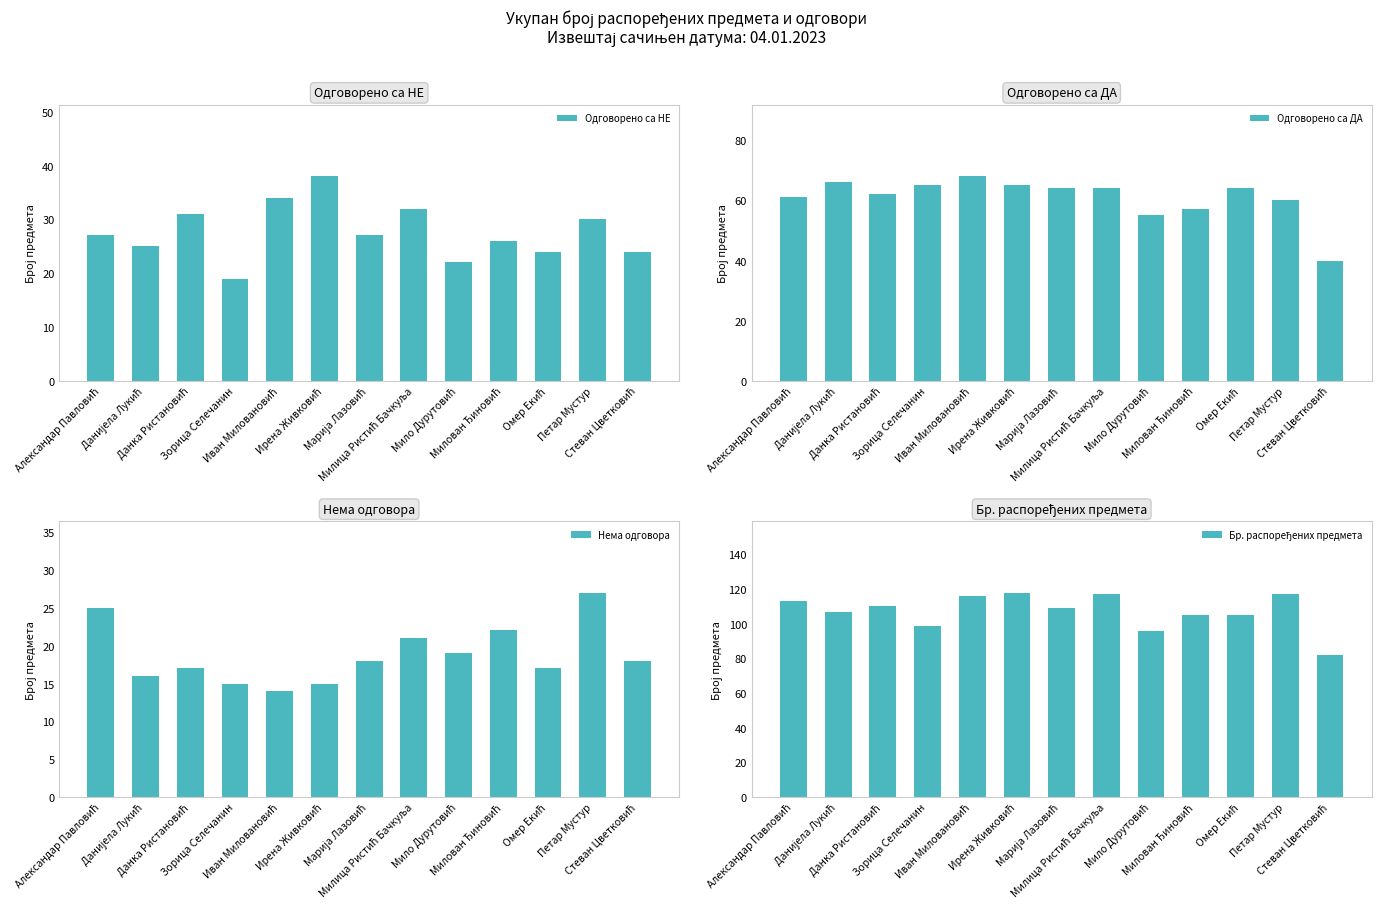

Which category has the highest value in the Одговорено са ДА series?

Иван Миловановић